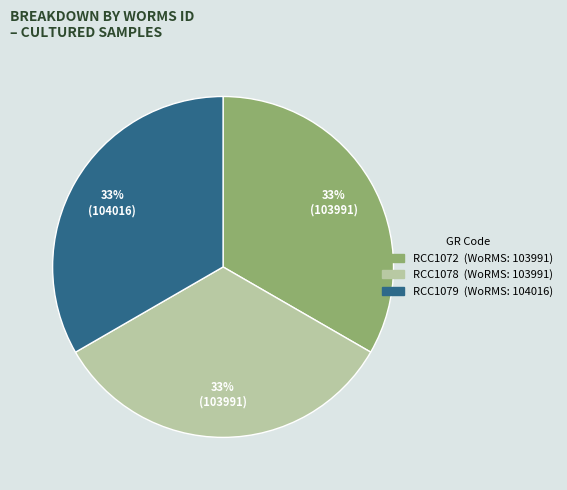

The RCC1072 slice represents 41% of the pie. True or false?

False